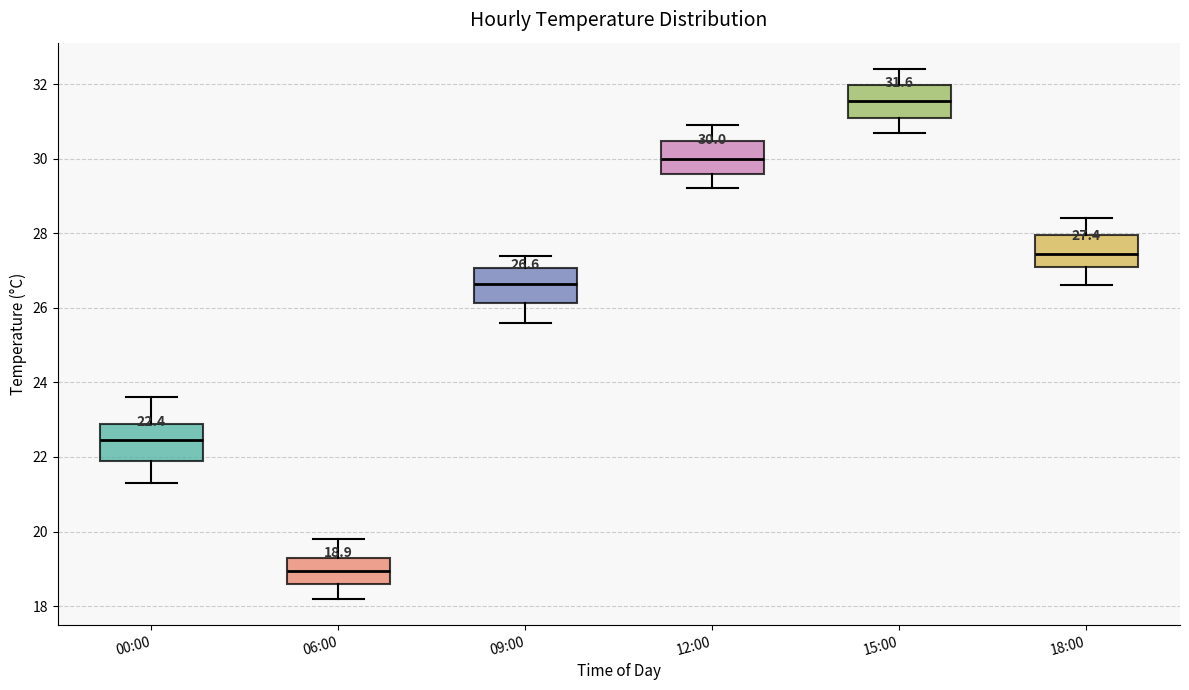

Which box has the highest median line?

15:00